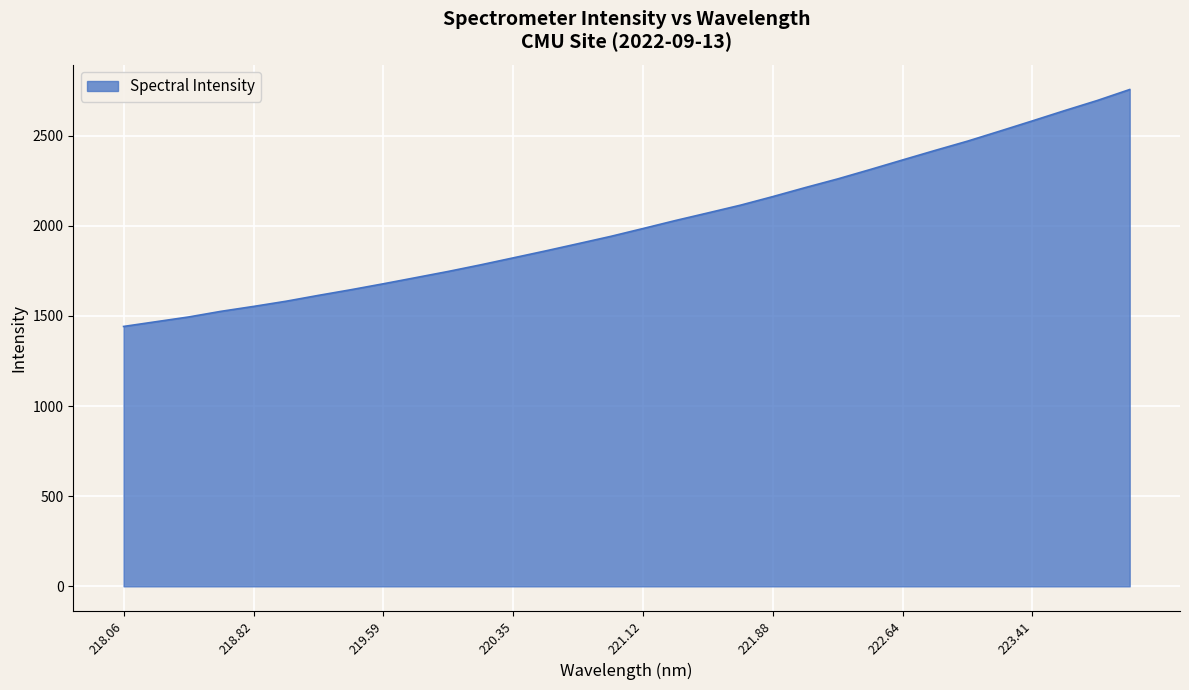

What is the greatest value displayed?

2756.0